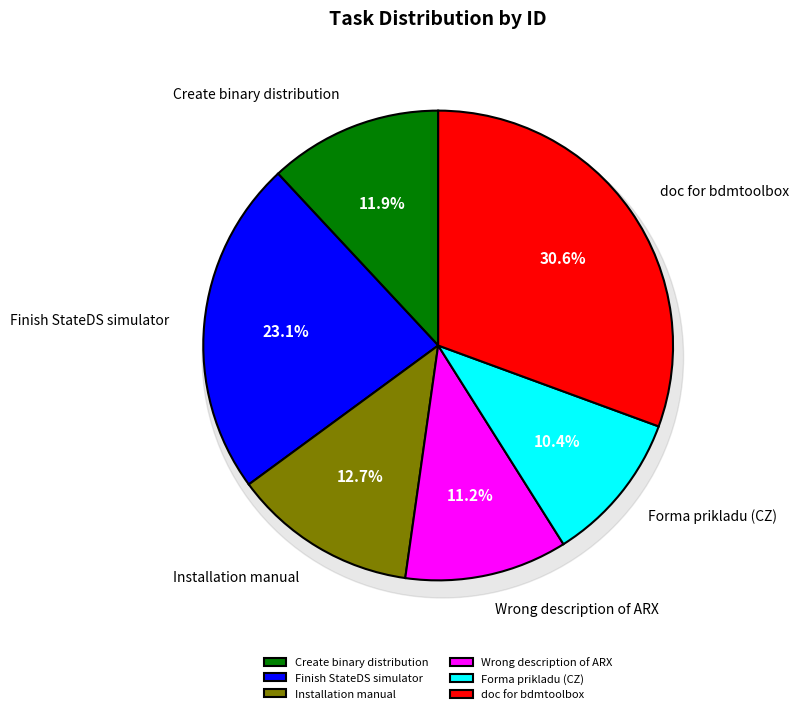

To the nearest percent, what portion does Finish StateDS simulator represent?

23%